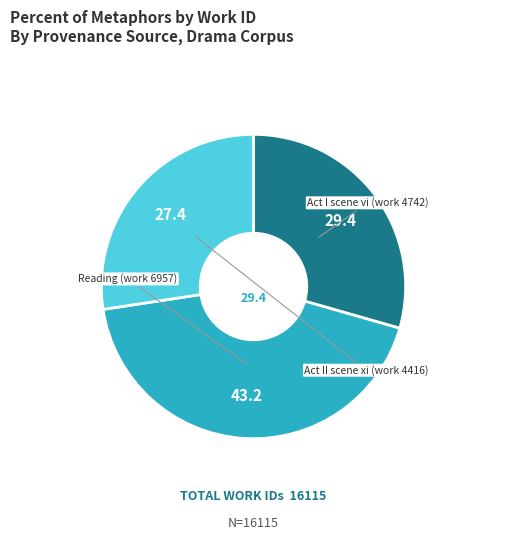

Is it true that Reading (work 6957) is 43% of the pie?

True